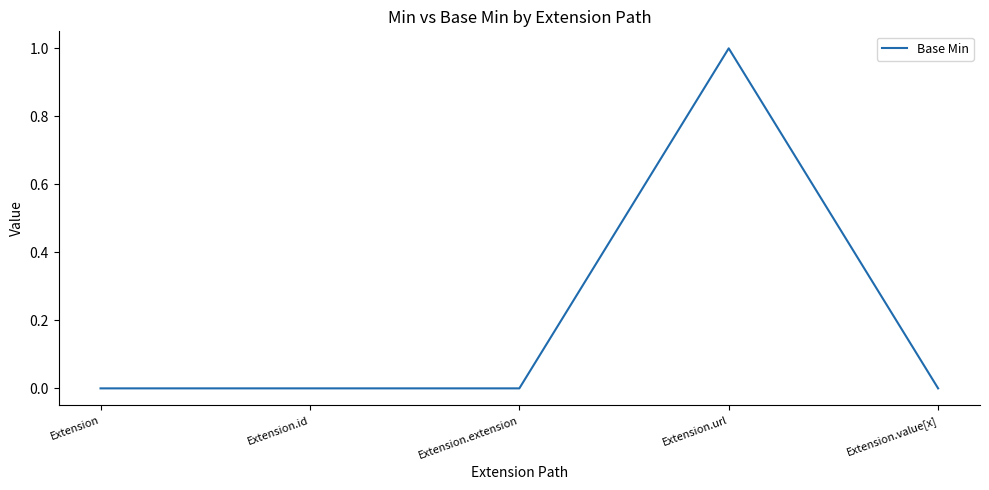

True or false: the data shows 0 at Extension.value[x].

True